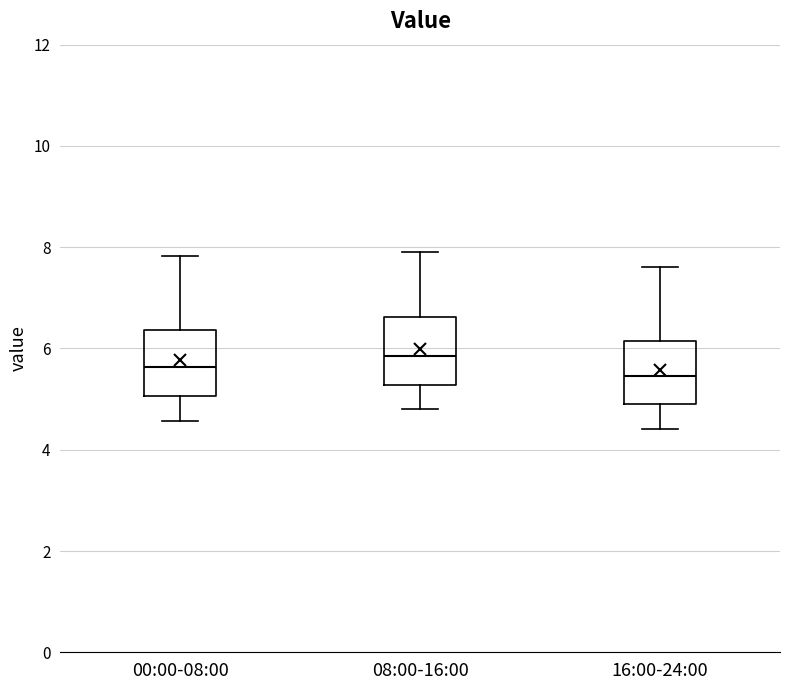

Where does the upper whisker of the box for 08:00-16:00 end on the y-axis? The values are not printed on the chart, so give them approximately, as read against the axis.

8.0